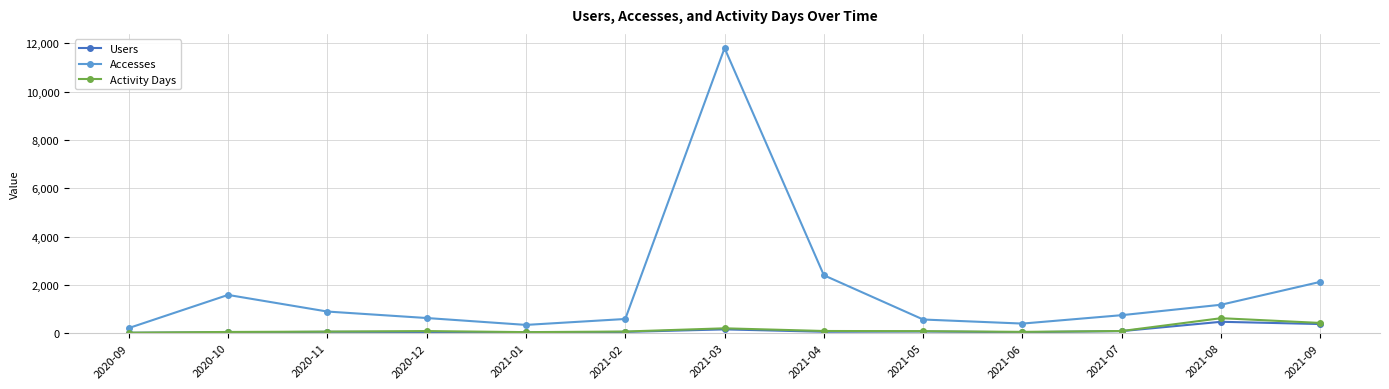

The value of Users at 2021-09 is 379. True or false?

True